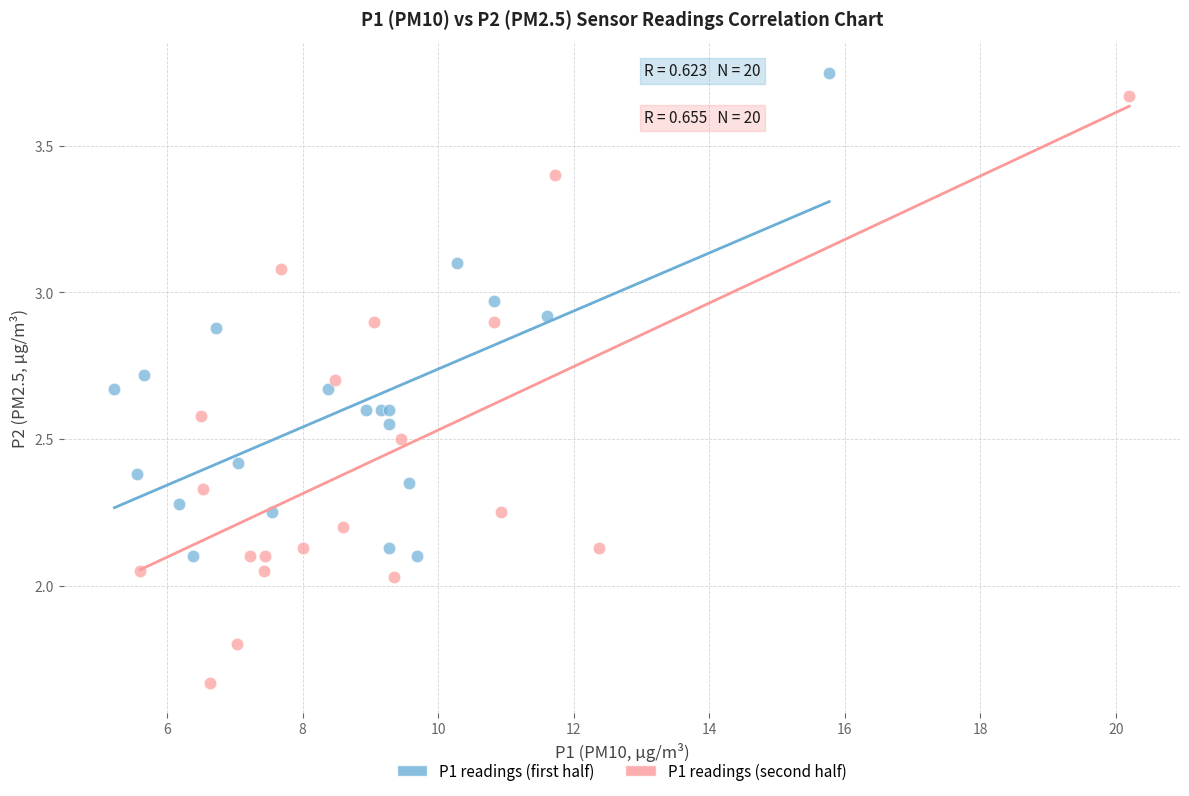

Which series reaches the minimum Y coordinate?

P1 readings (second half)